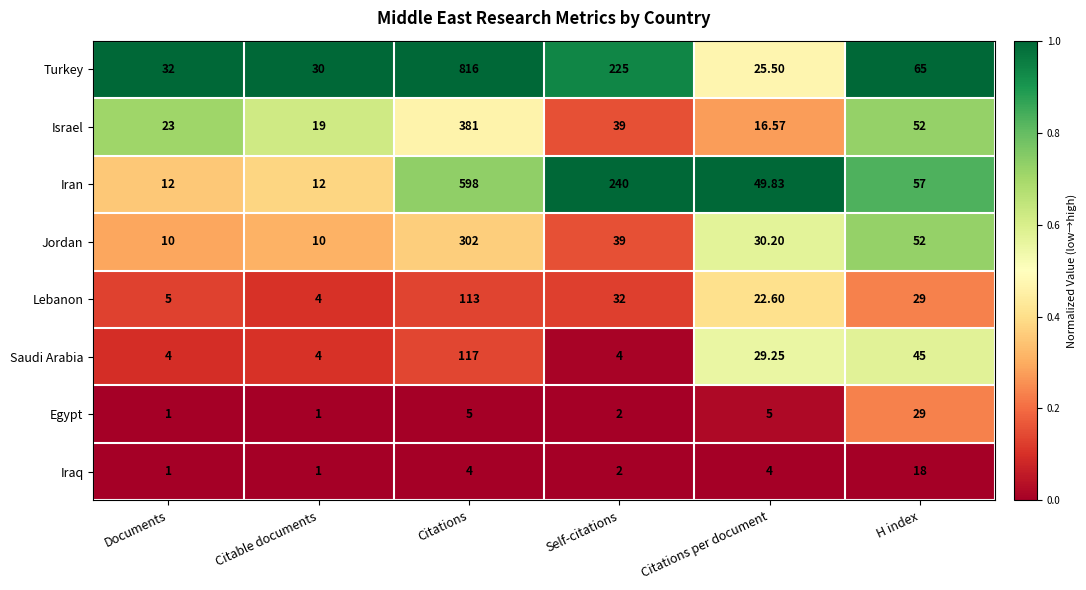

How many series are shown in this chart?

8